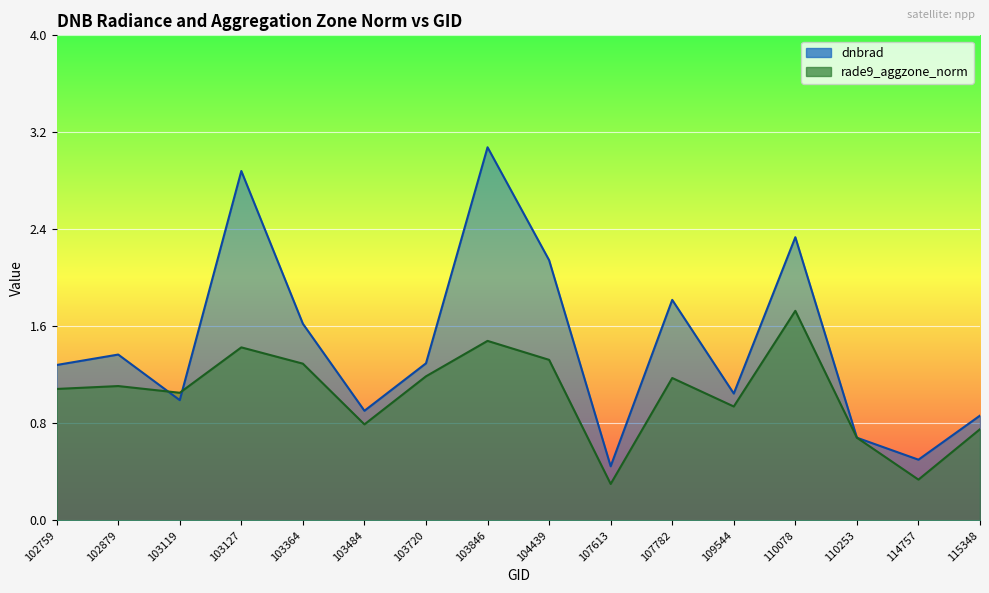

The rade9_aggzone_norm series shows 1.2 at 103720. True or false?

True